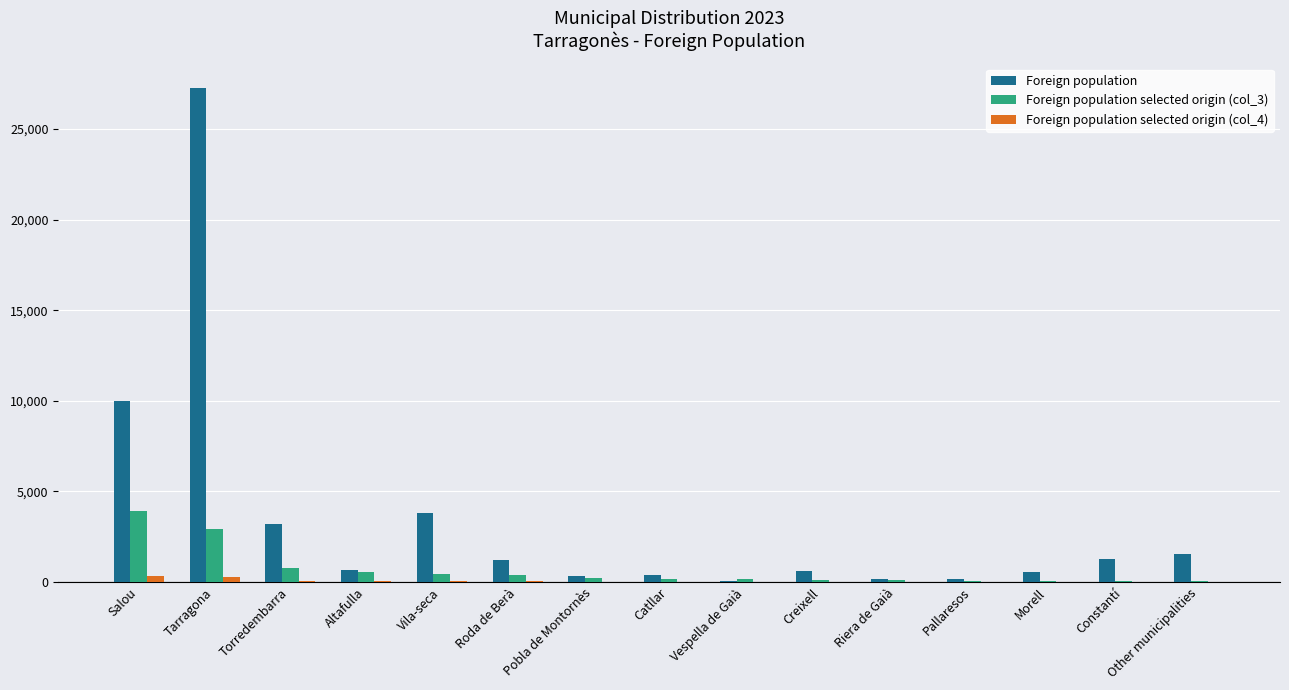

What is the sum of the Foreign population values at Riera de Gaià and Pallaresos?

323